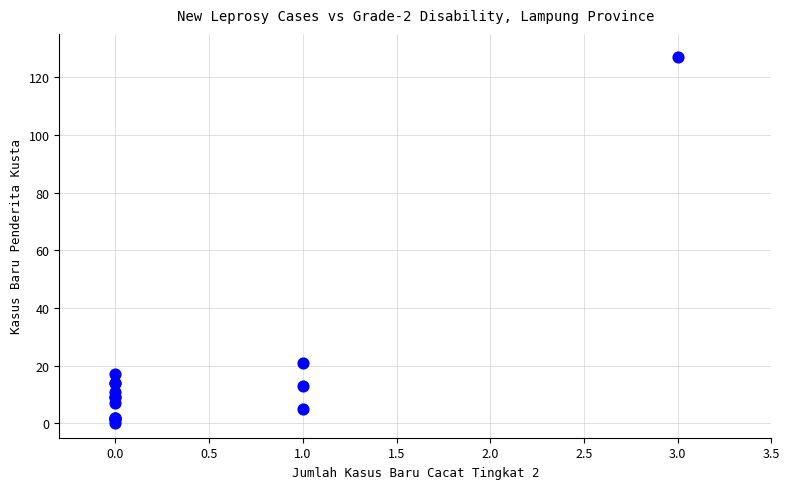

What Y value in the scatter plot is closest to 63?

21